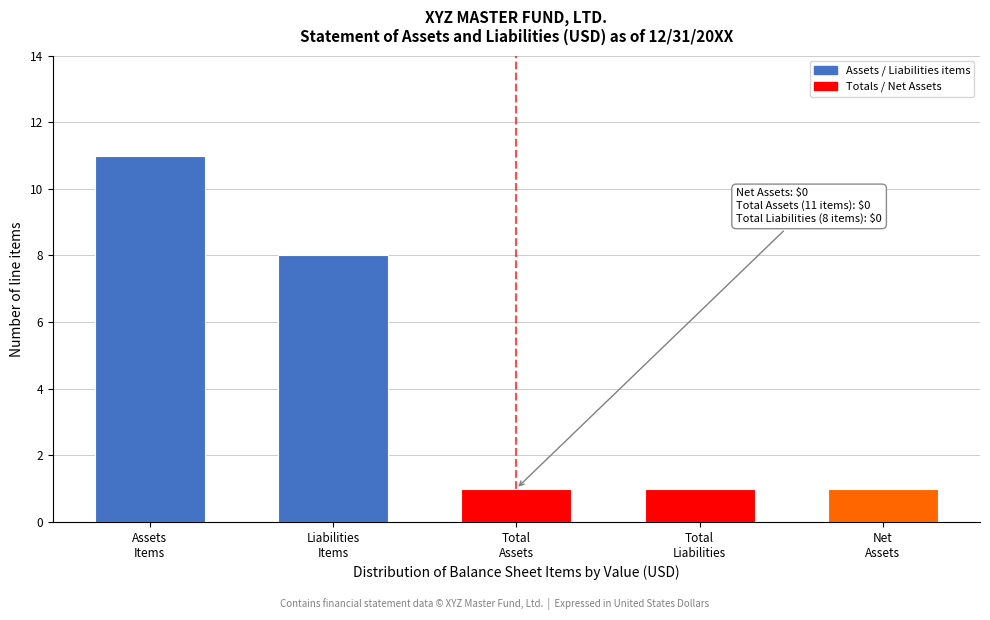

Reading right to left, list all the values displayed in this chart.

1	1	1	8	11